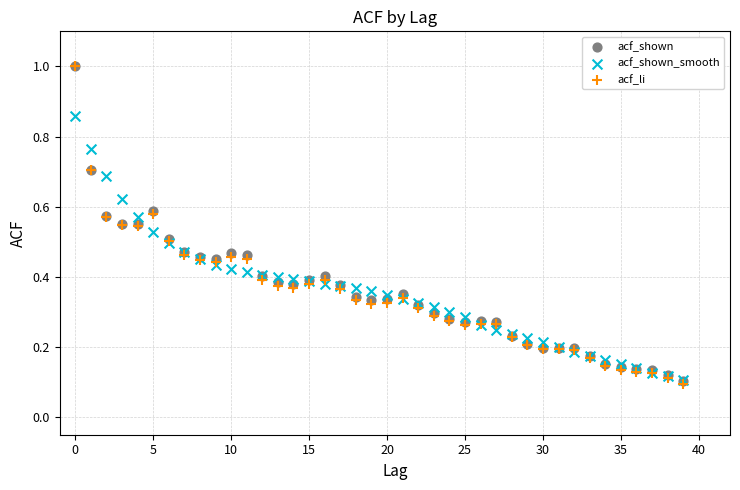

What are all the series names shown in the legend?

acf_shown, acf_shown_smooth, acf_li